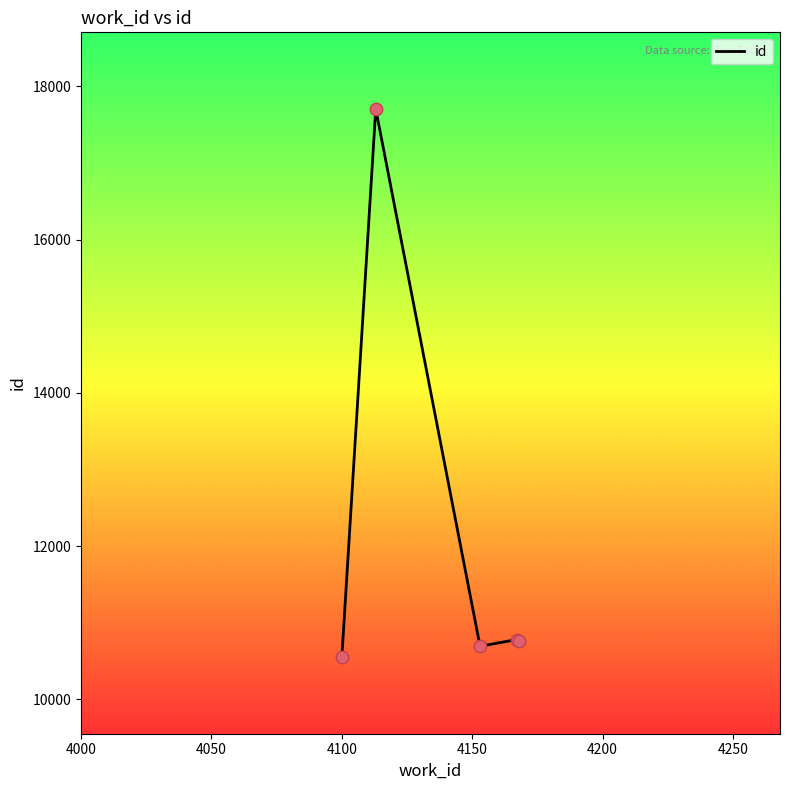

What is the smallest value displayed?

10553